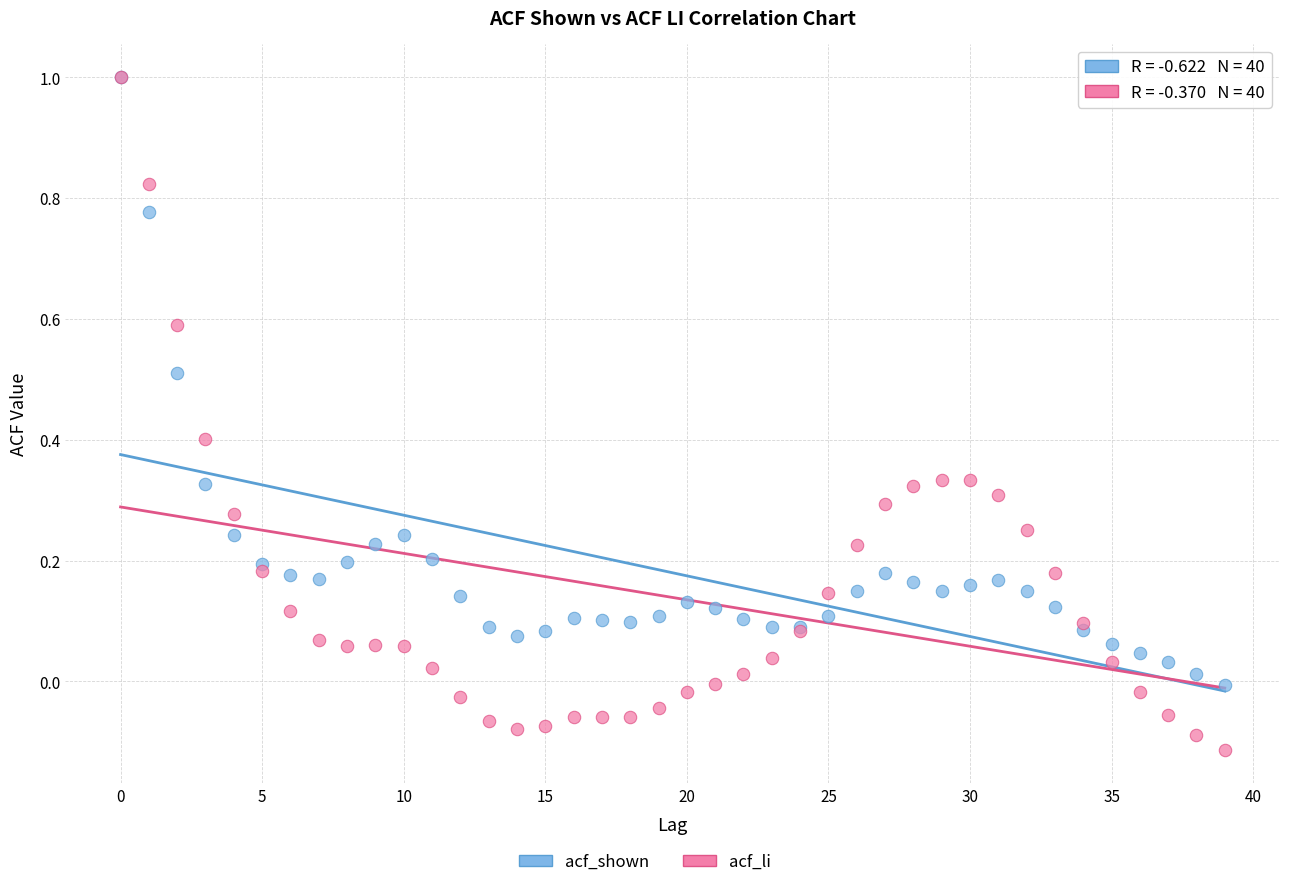

Which series has the largest Y range (max minus min)?

acf_li